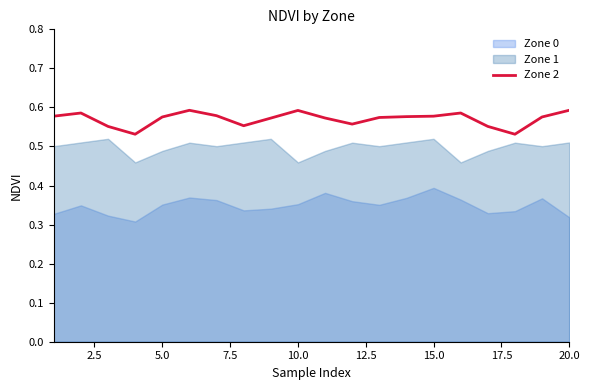

The value of Zone 2 at 15.0 is 0.4. True or false?

False